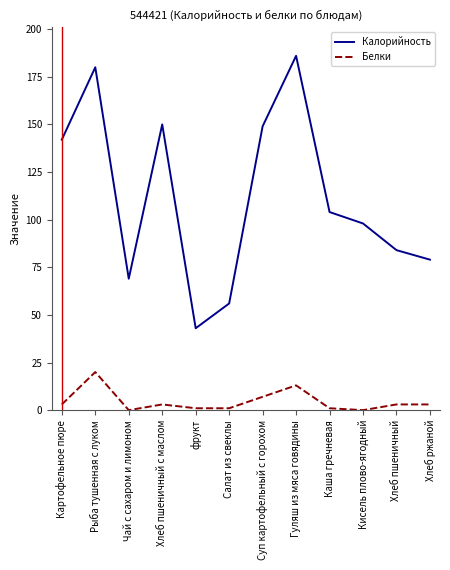

At which label does Калорийность first exceed 104?

Картофельное пюре